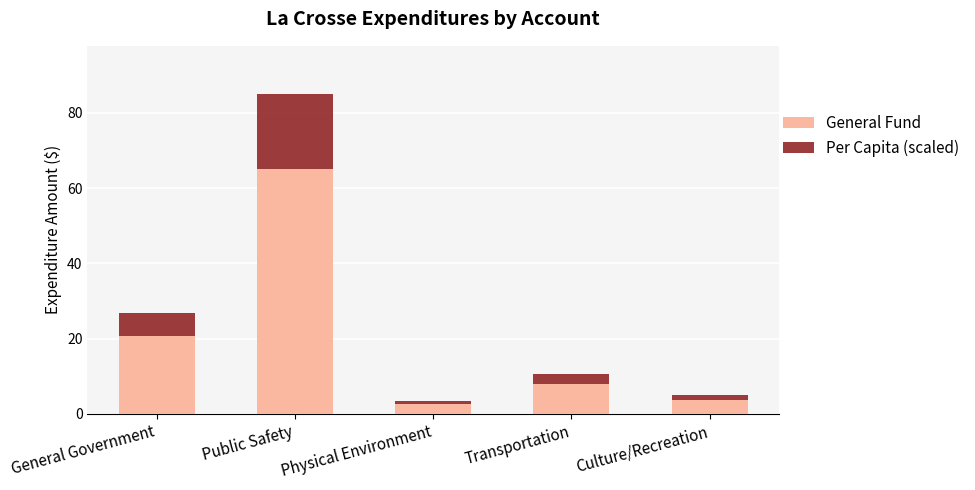

Is it true that General Fund equals 2.6 at Physical Environment?

True